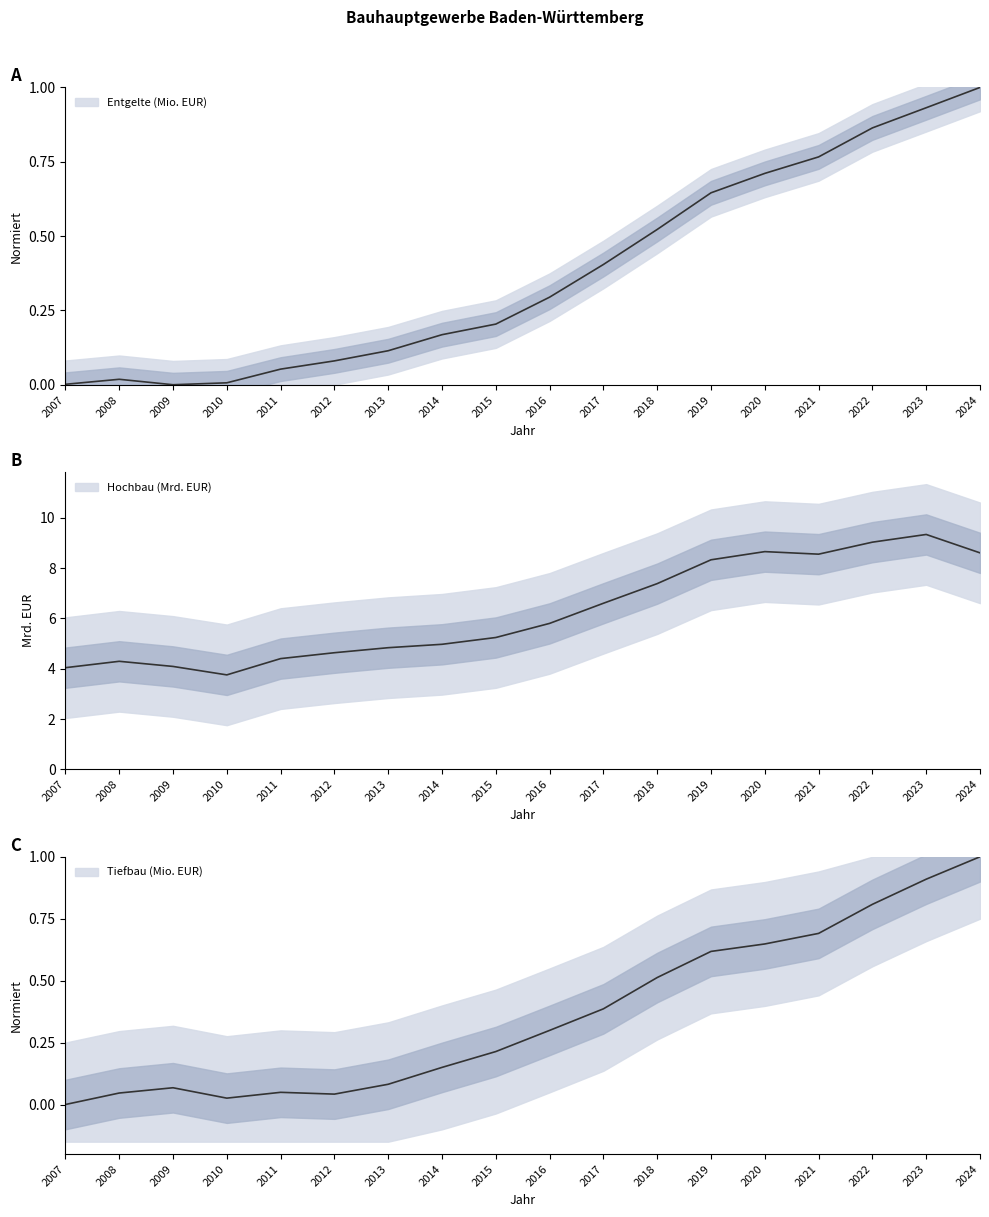

Which series changed the most between 2011 and 2015?

Hochbau (Mio. EUR)